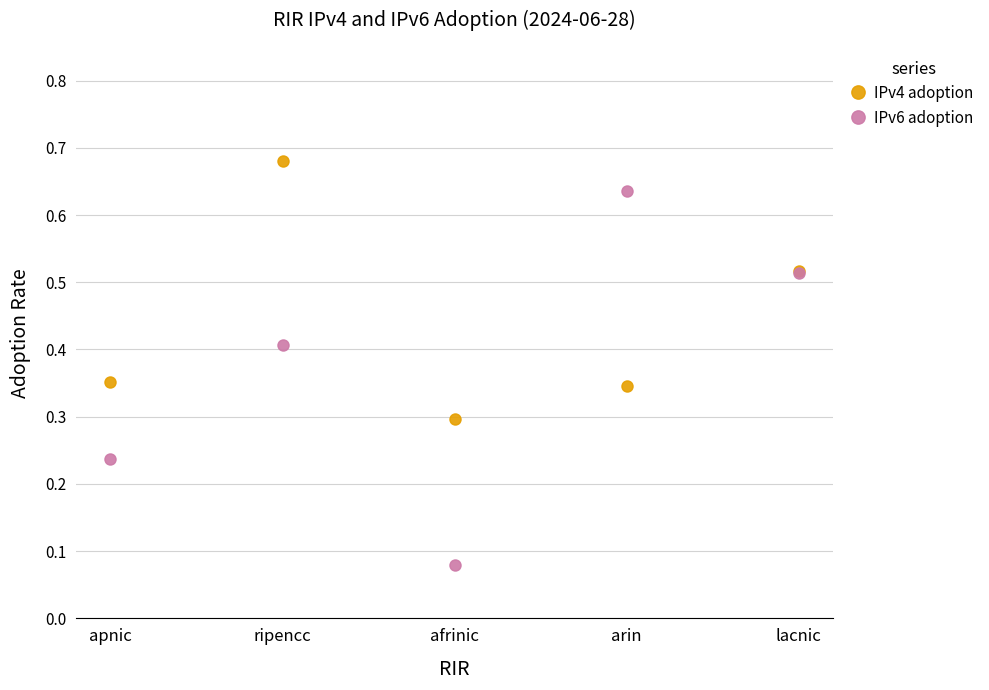

How many distinct data groups are displayed?

2